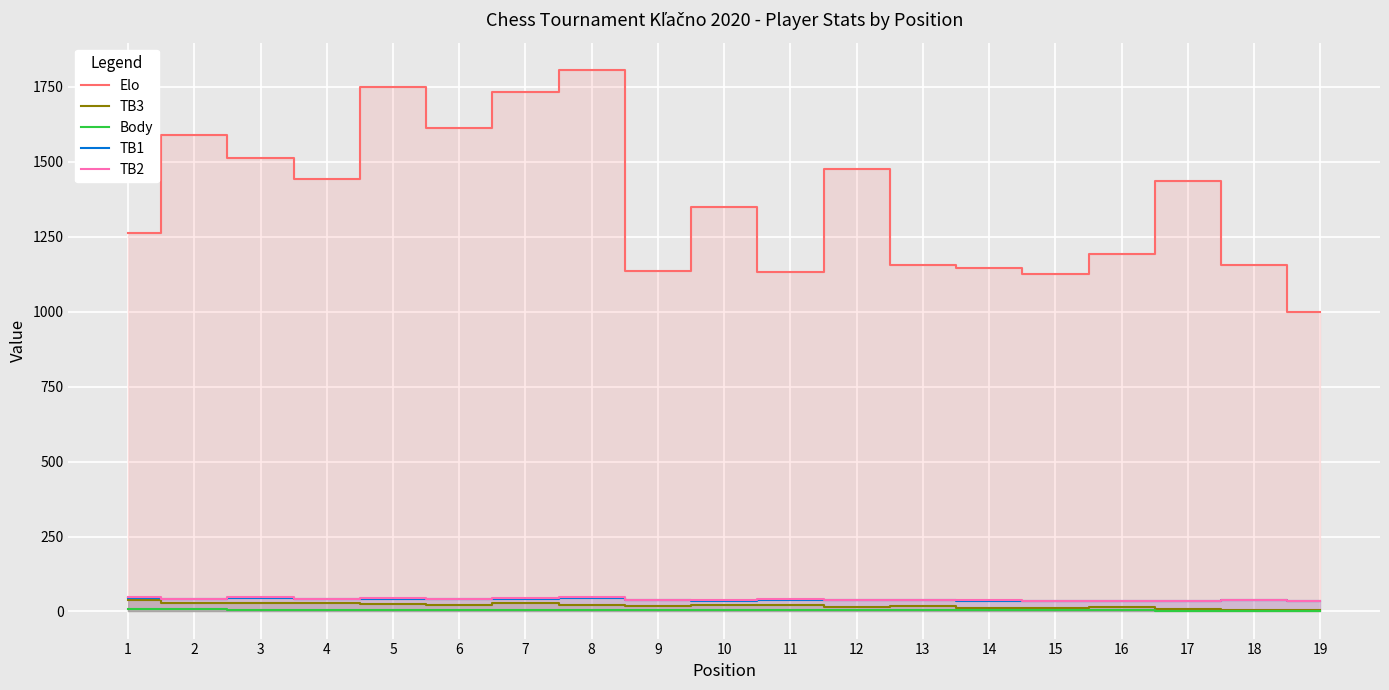

Which series has the largest total across all categories?

Elo